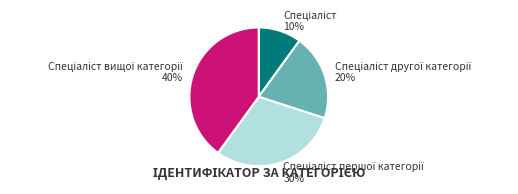

Is there any slice that represents more than half of the pie?

No